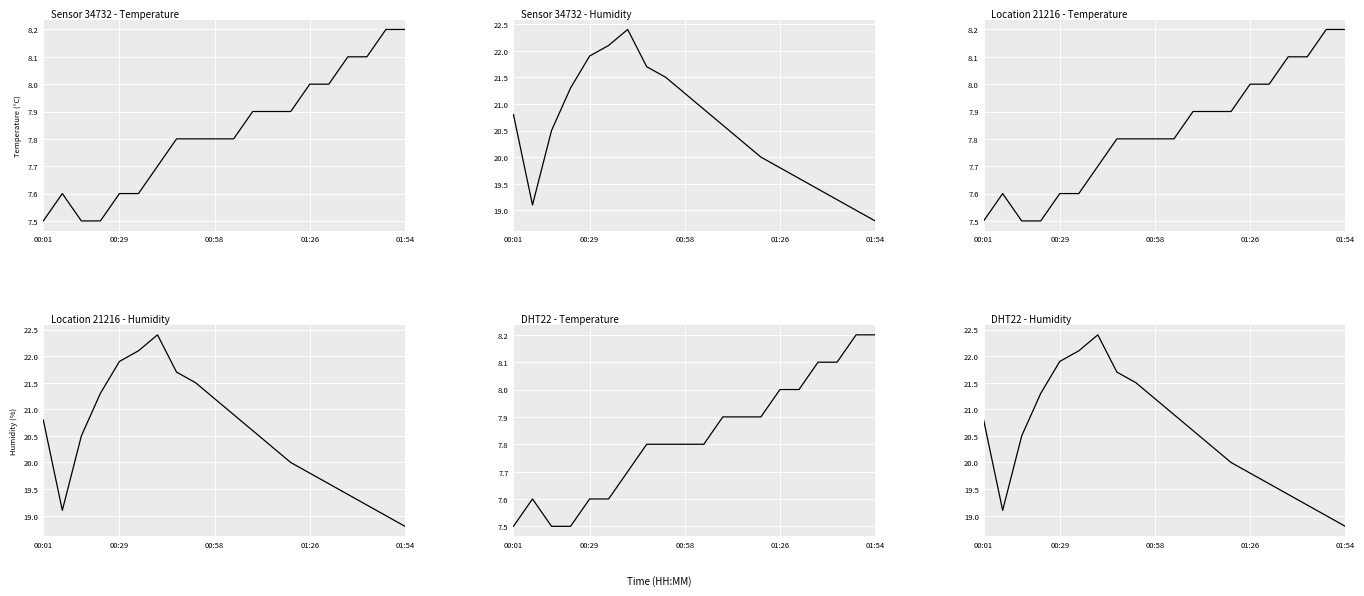

What is the difference between the maximum and minimum values in the Sensor 34732 - Humidity series?

3.6